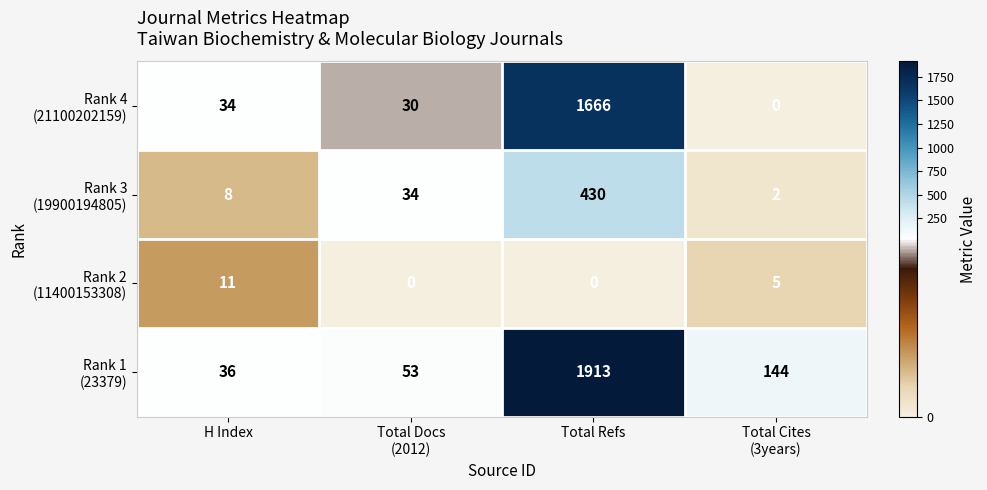

At which category is the sum across all series the highest?

Total Refs